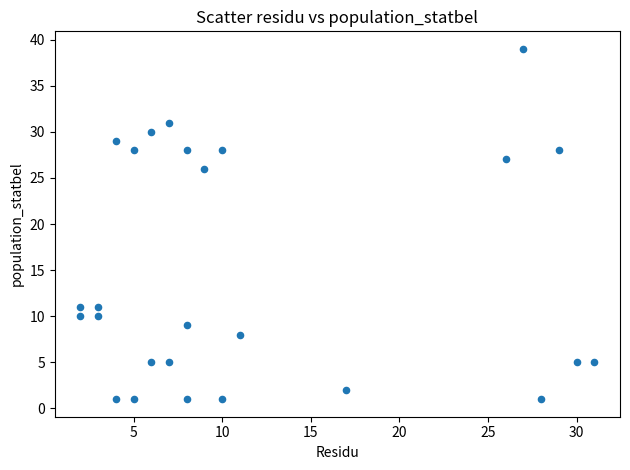

What is the range of X values (max minus min)?

29